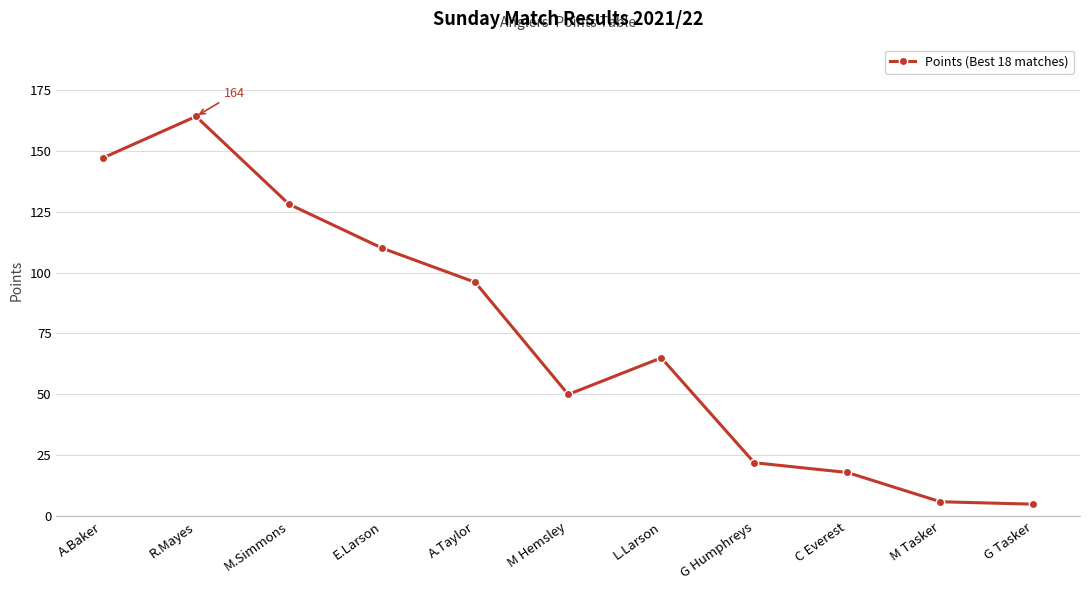

Which label corresponds to the largest value in the chart?

R.Mayes